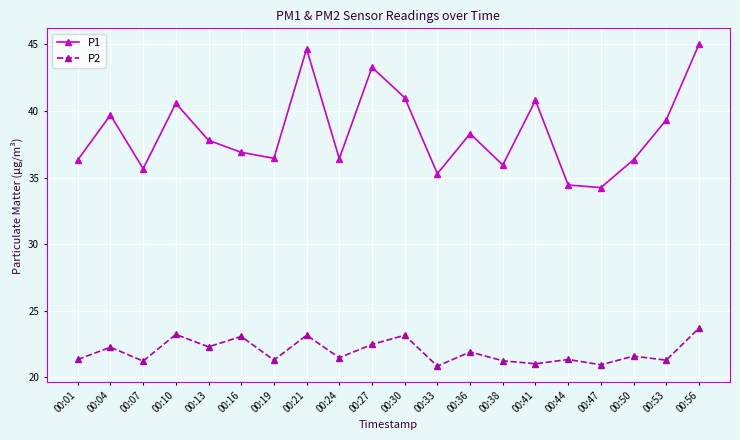

Which series has the largest range (max minus min)?

P1